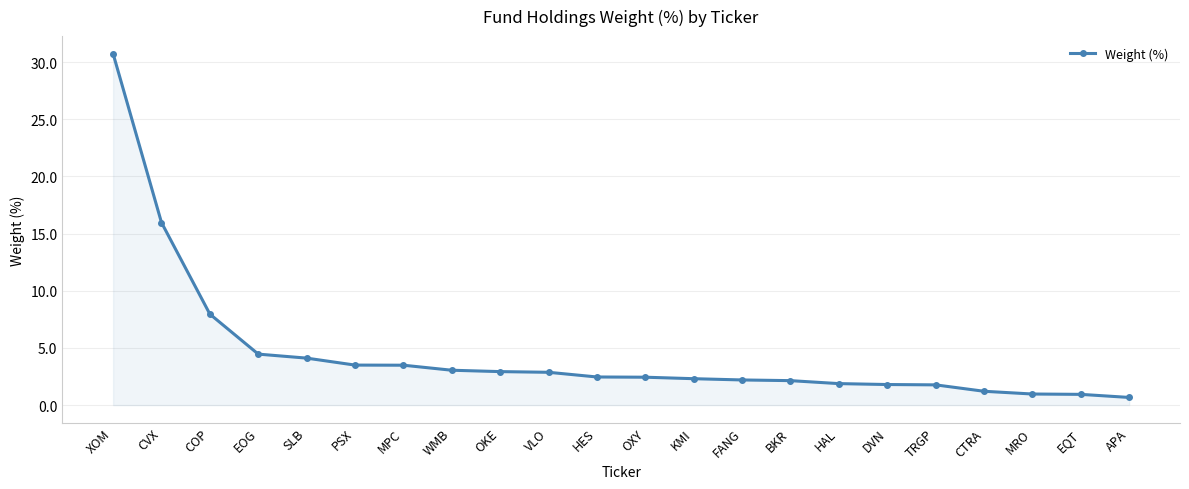

What is the greatest value displayed?

30.7